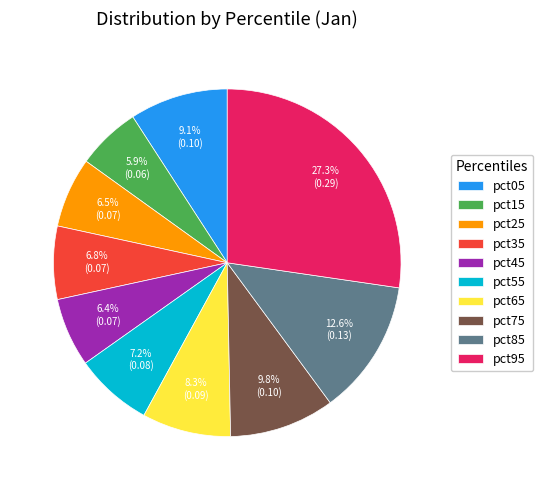

Between pct75 and pct45, which is larger?

pct75